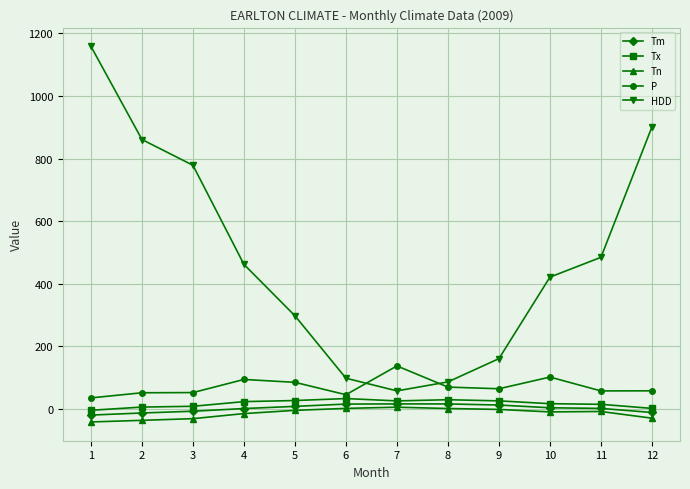

Which series has the largest range (max minus min)?

HDD